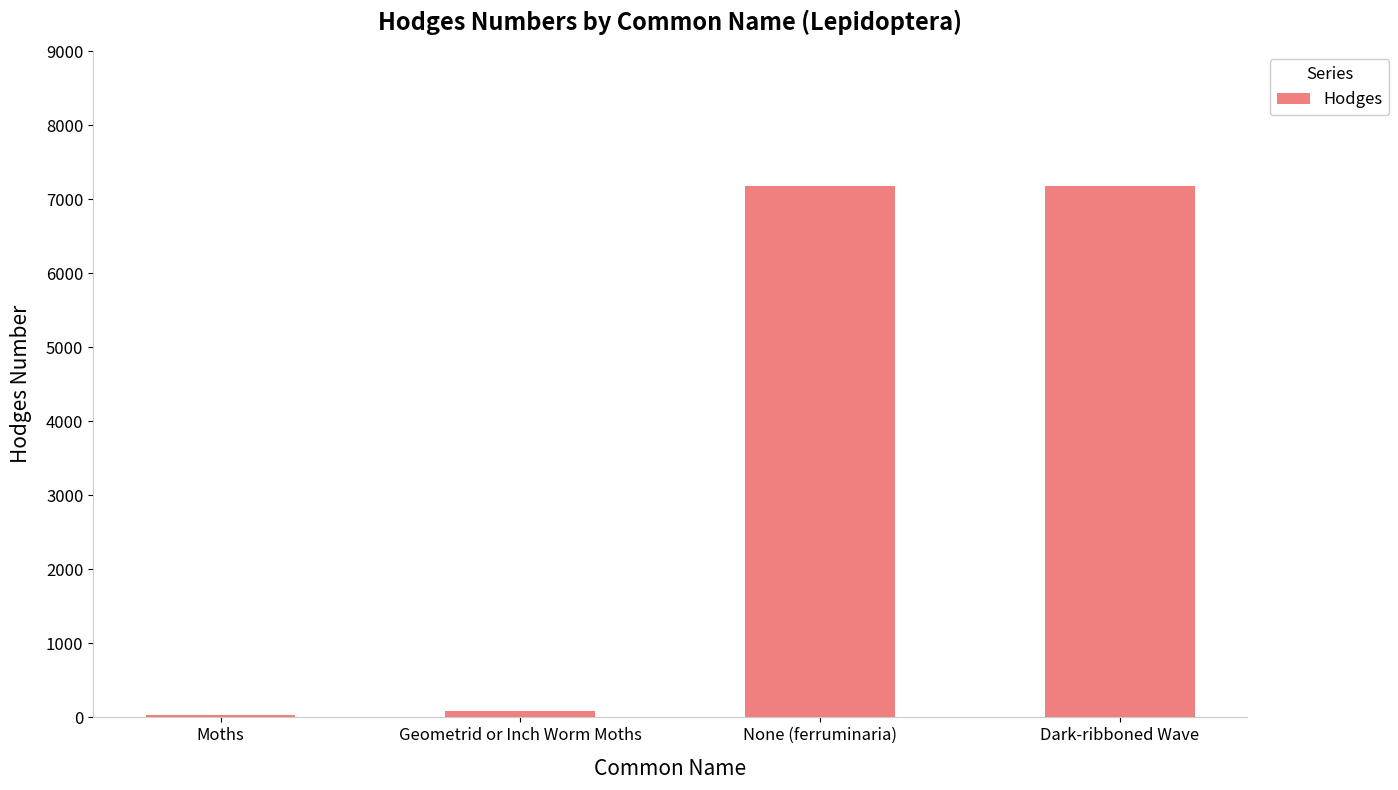

What is the maximum value shown in the chart?

7180.0